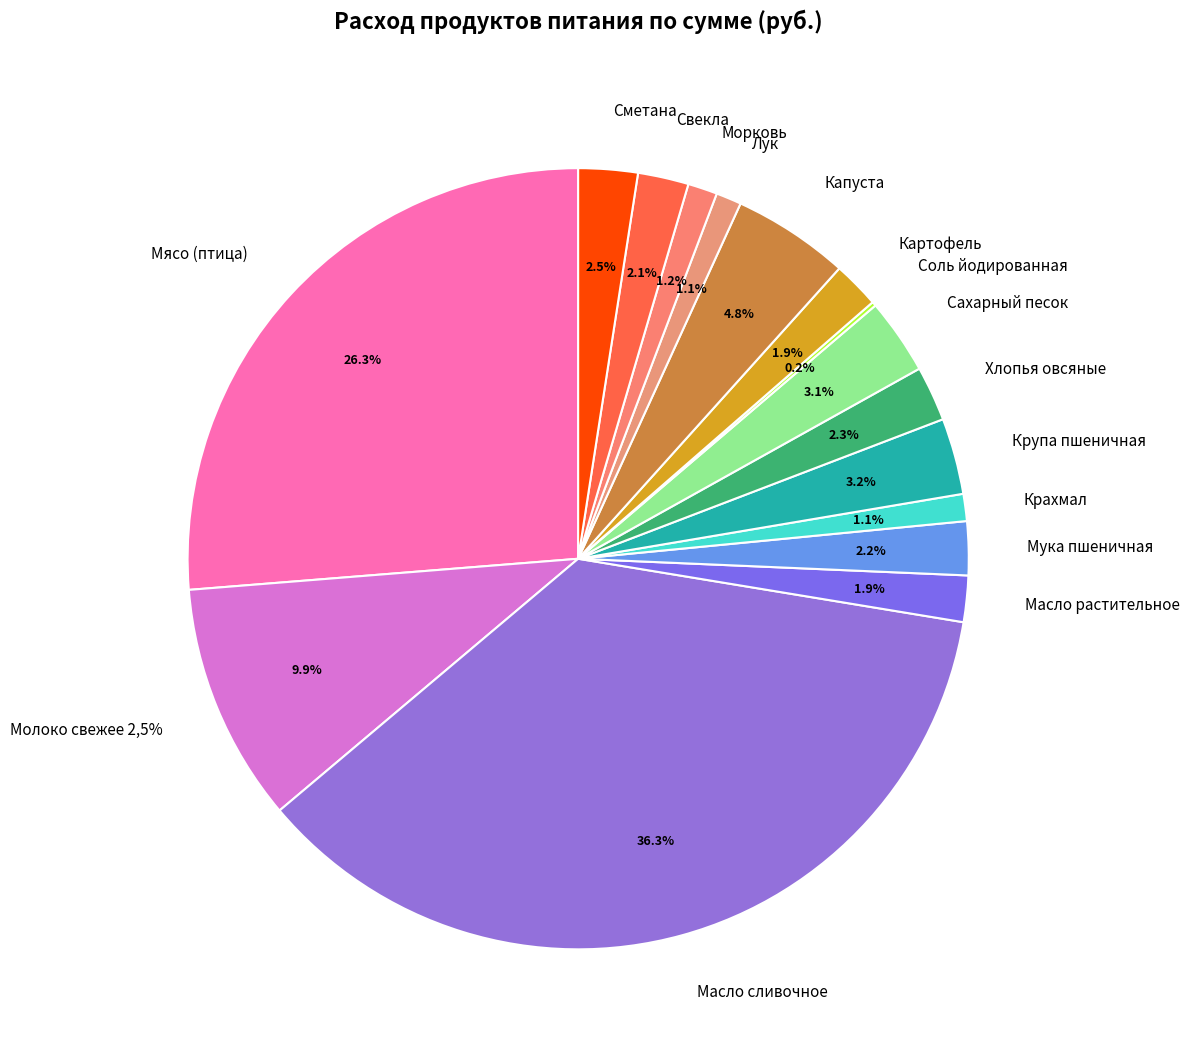

Count the number of slices in the pie.

16